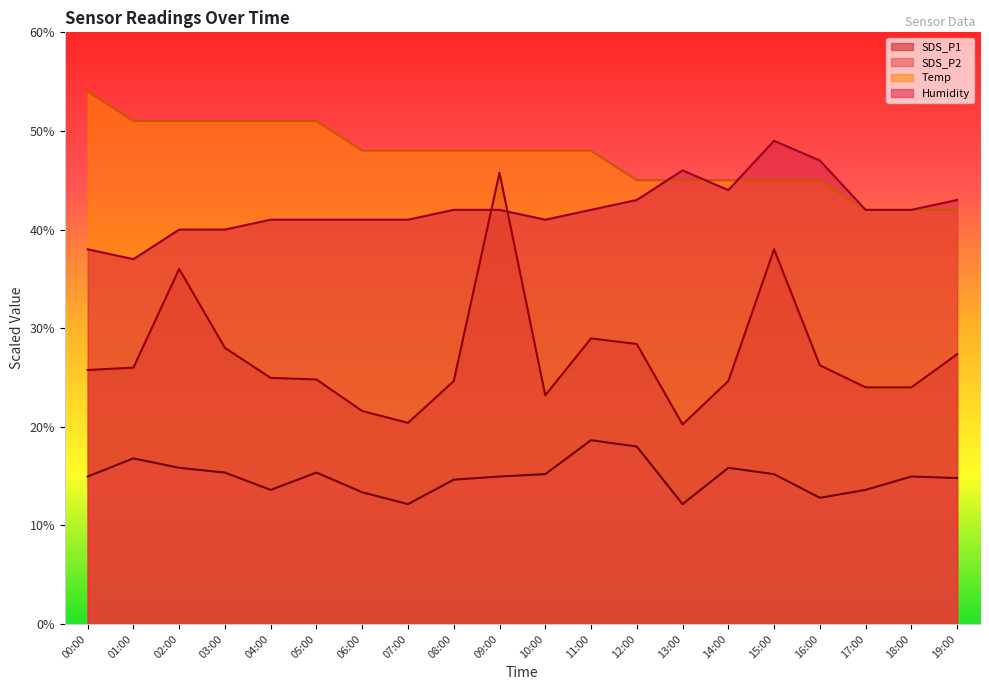

Rank the categories by Temp value from highest to lowest.

00:00, 01:00, 02:00, 03:00, 04:00, 05:00, 06:00, 07:00, 08:00, 09:00, 10:00, 11:00, 12:00, 13:00, 14:00, 15:00, 16:00, 17:00, 18:00, 19:00